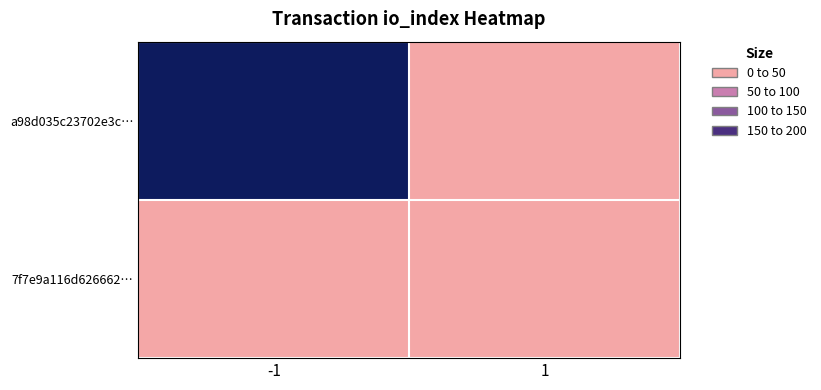

Which series changed the most between -1 and 1?

a98d035c23702e3c…